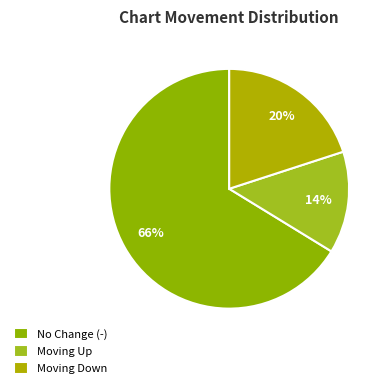

How many segments does this pie chart have?

3